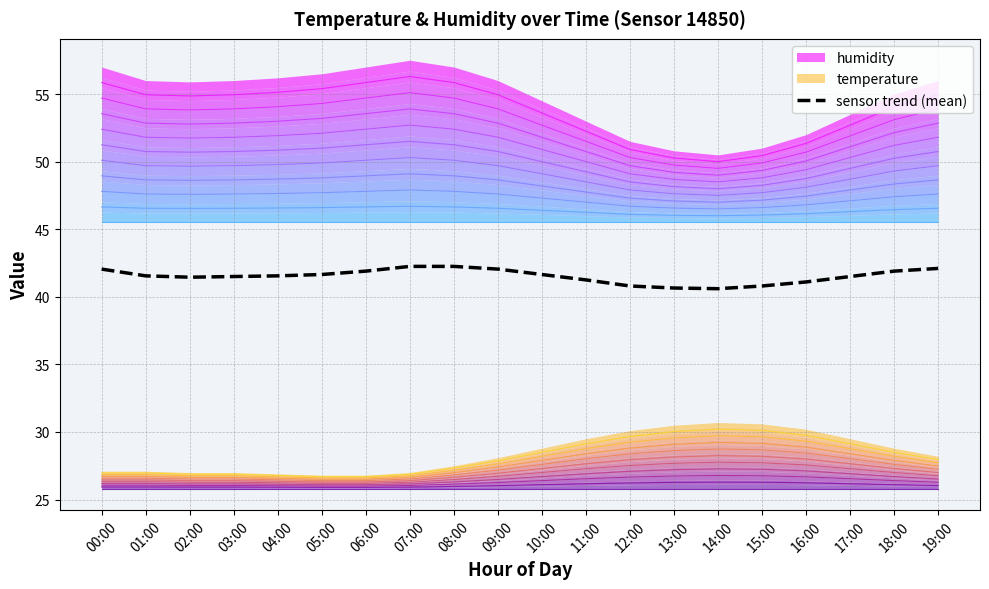

How many data points are less than 41?

4